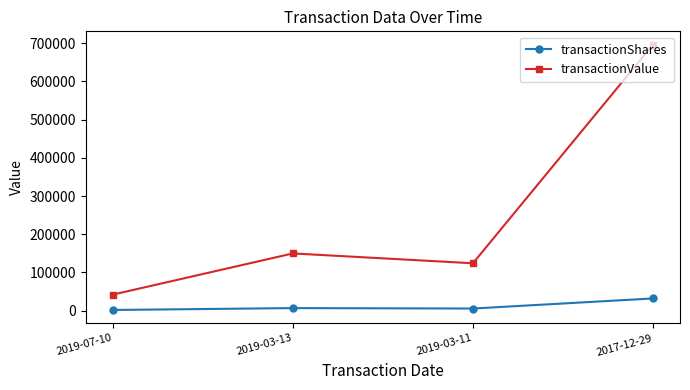

Read the transactionValue value at 2019-07-10, to the nearest 10.

42180